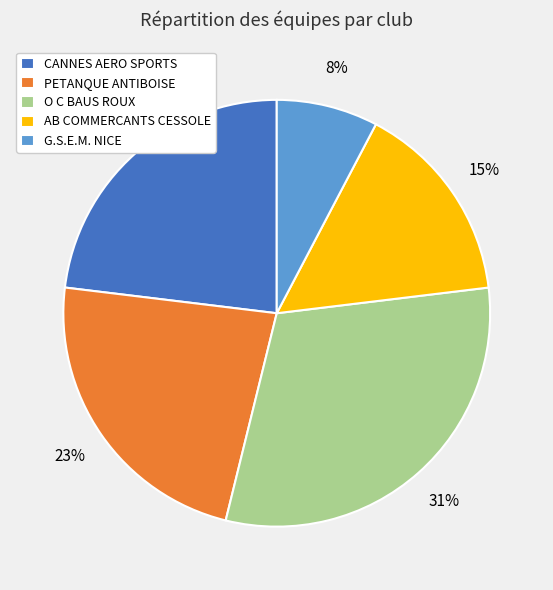

How many segments does this pie chart have?

5